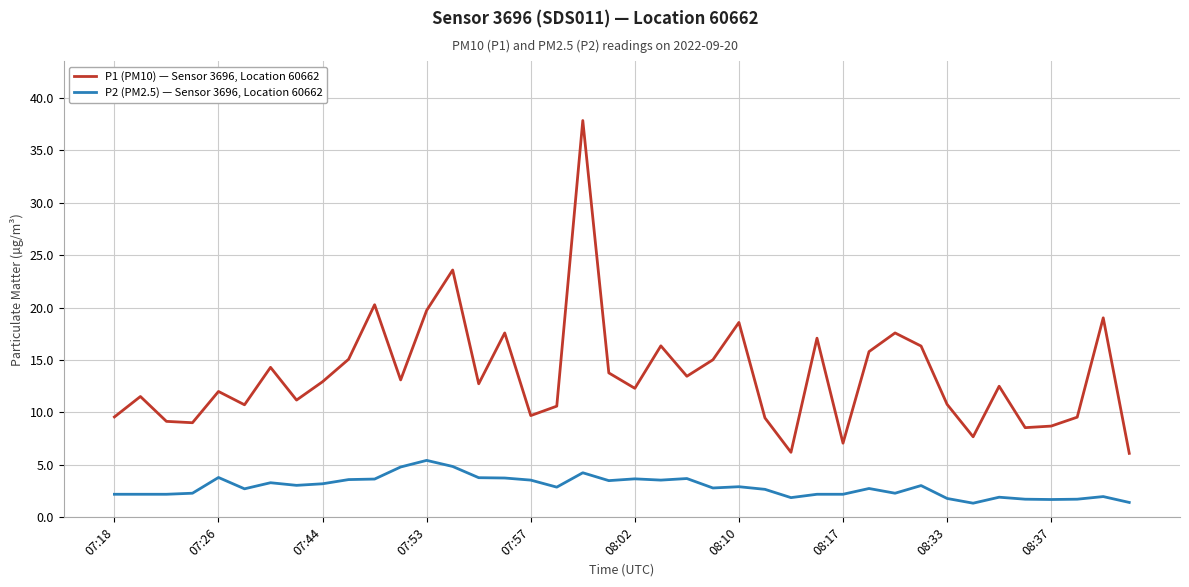

What are all the series names shown in the legend?

P1 (PM10) — Sensor 3696, Location 60662, P2 (PM2.5) — Sensor 3696, Location 60662